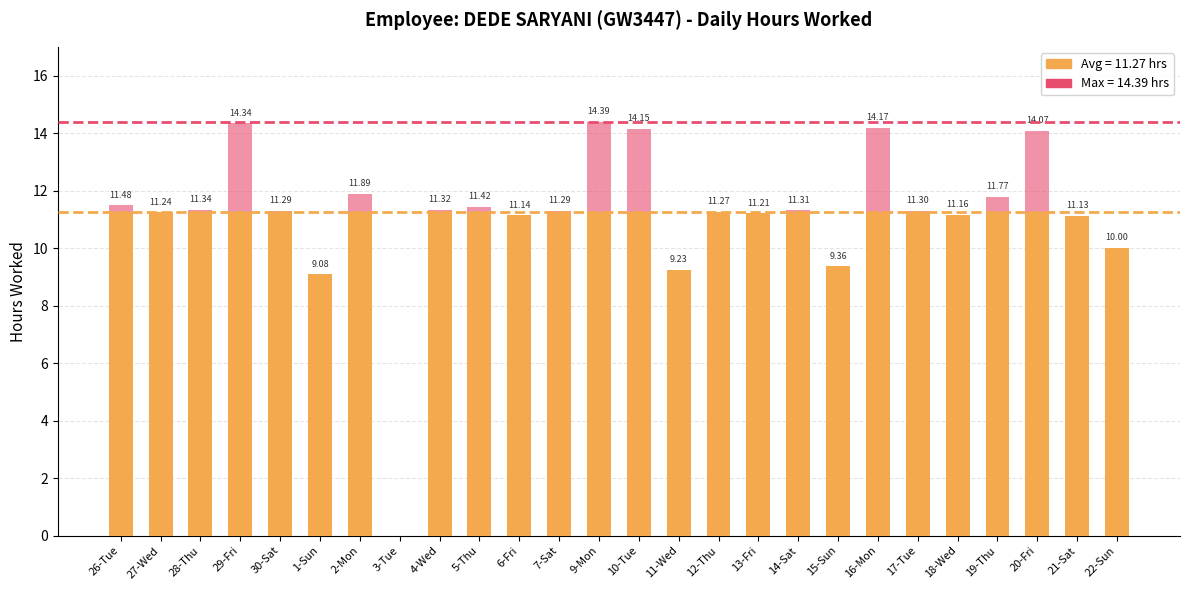

Reading left to right, list all the values displayed in this chart.

Avg Hours (partial): 26-Tue=11.3	27-Wed=11.2	28-Thu=11.3	29-Fri=11.3	30-Sat=11.3	1-Sun=9.1	2-Mon=11.3	3-Tue=0.0	4-Wed=11.3	5-Thu=11.3	6-Fri=11.1	7-Sat=11.3	9-Mon=11.3	10-Tue=11.3	11-Wed=9.2	12-Thu=11.3	13-Fri=11.2	14-Sat=11.3	15-Sun=9.4	16-Mon=11.3	17-Tue=11.3	18-Wed=11.2	19-Thu=11.3	20-Fri=11.3	21-Sat=11.1	22-Sun=10.0
Hours Worked: 26-Tue=11.5	27-Wed=11.2	28-Thu=11.3	29-Fri=14.3	30-Sat=11.3	1-Sun=9.1	2-Mon=11.9	3-Tue=0.0	4-Wed=11.3	5-Thu=11.4	6-Fri=11.1	7-Sat=11.3	9-Mon=14.4	10-Tue=14.2	11-Wed=9.2	12-Thu=11.3	13-Fri=11.2	14-Sat=11.3	15-Sun=9.4	16-Mon=14.2	17-Tue=11.3	18-Wed=11.2	19-Thu=11.8	20-Fri=14.1	21-Sat=11.1	22-Sun=10.0